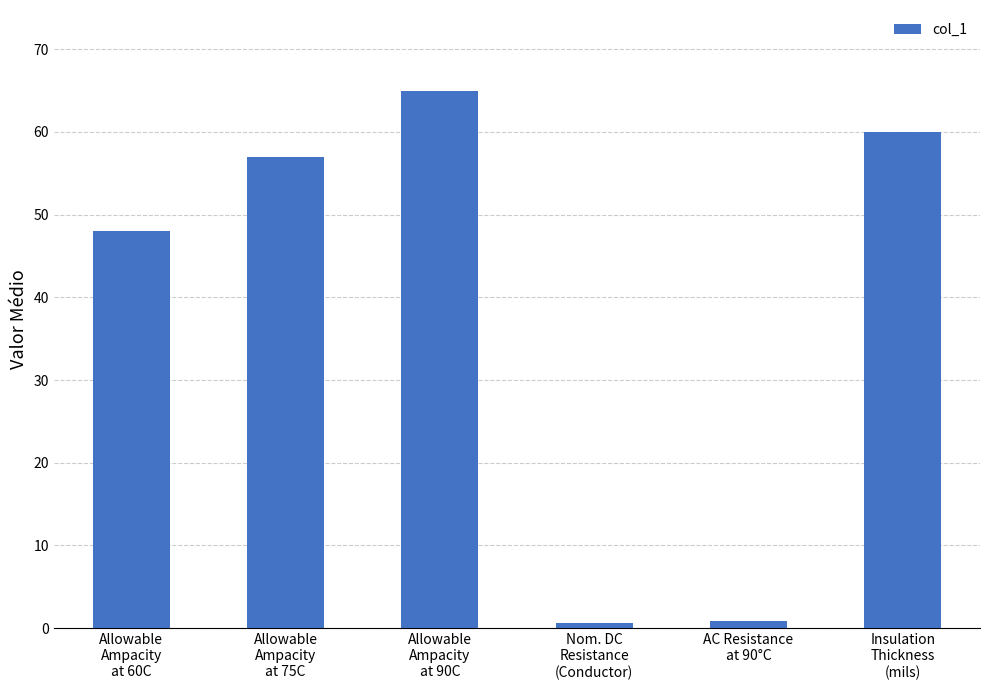

True or false: the data shows 85.7 at Allowable
Ampacity
at 75C.

False